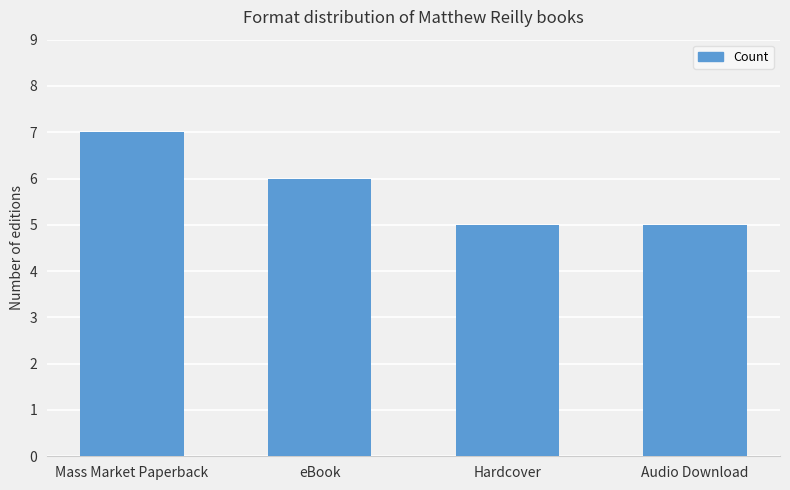

Reading left to right, list all the values displayed in this chart.

Mass Market Paperback=7	eBook=6	Hardcover=5	Audio Download=5